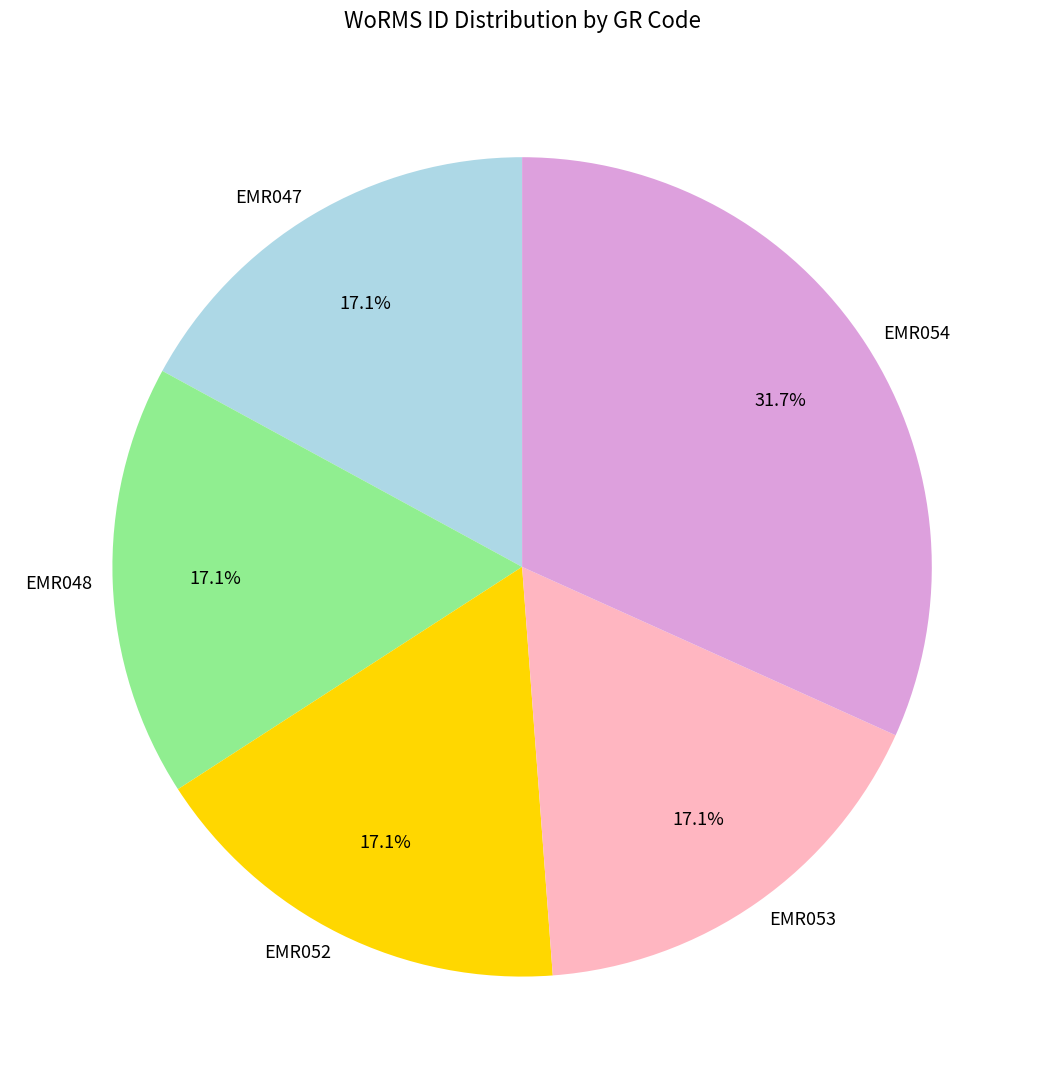

How many segments does this pie chart have?

5